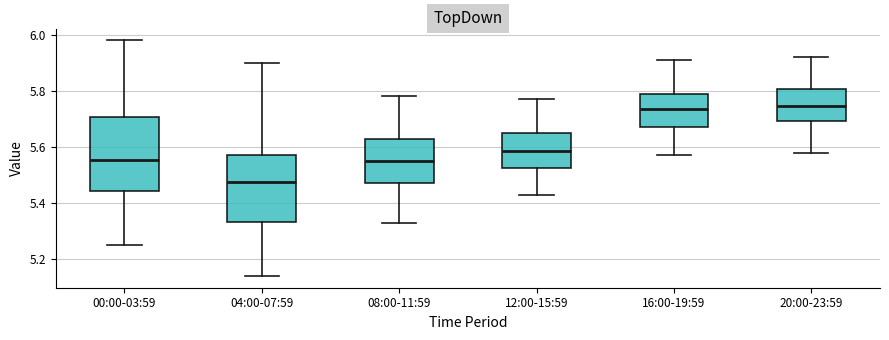

Reading left to right, transcribe this box plot: for each box, give where its median line is, the range the box spans, and where its two whiskers end, as read against the y-axis. The values are not printed on the chart, so give them approximately, as read against the axis.

00:00-03:59: median 5.56, box 5.44 to 5.70, whiskers 5.26 to 5.98
04:00-07:59: median 5.48, box 5.34 to 5.58, whiskers 5.14 to 5.90
08:00-11:59: median 5.56, box 5.48 to 5.64, whiskers 5.34 to 5.78
12:00-15:59: median 5.58, box 5.52 to 5.66, whiskers 5.44 to 5.78
16:00-19:59: median 5.74, box 5.68 to 5.78, whiskers 5.58 to 5.92
20:00-23:59: median 5.74, box 5.70 to 5.80, whiskers 5.58 to 5.92